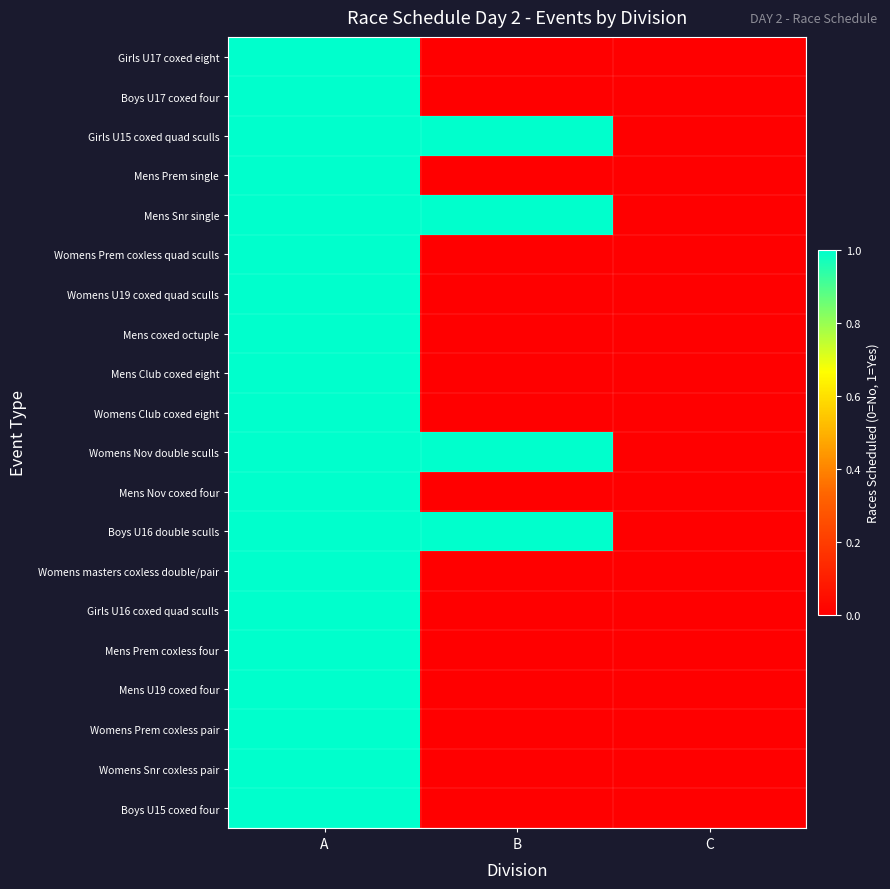

Reading right to left, what are all the values shown in this chart?

Girls U17 coxed eight: C=0	B=0	A=1
Boys U17 coxed four: C=0	B=0	A=1
Girls U15 coxed quad sculls: C=0	B=1	A=1
Mens Prem single: C=0	B=0	A=1
Mens Snr single: C=0	B=1	A=1
Womens Prem coxless quad sculls: C=0	B=0	A=1
Womens U19 coxed quad sculls: C=0	B=0	A=1
Mens coxed octuple: C=0	B=0	A=1
Mens Club coxed eight: C=0	B=0	A=1
Womens Club coxed eight: C=0	B=0	A=1
Womens Nov double sculls: C=0	B=1	A=1
Mens Nov coxed four: C=0	B=0	A=1
Boys U16 double sculls: C=0	B=1	A=1
Womens masters coxless double/pair: C=0	B=0	A=1
Girls U16 coxed quad sculls: C=0	B=0	A=1
Mens Prem coxless four: C=0	B=0	A=1
Mens U19 coxed four: C=0	B=0	A=1
Womens Prem coxless pair: C=0	B=0	A=1
Womens Snr coxless pair: C=0	B=0	A=1
Boys U15 coxed four: C=0	B=0	A=1